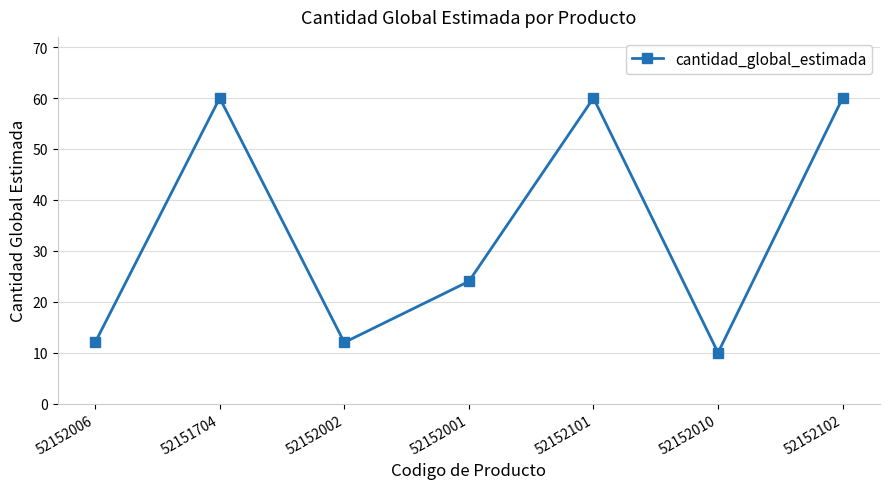

What is the sum of the values at 52152010 and 52152001?

34